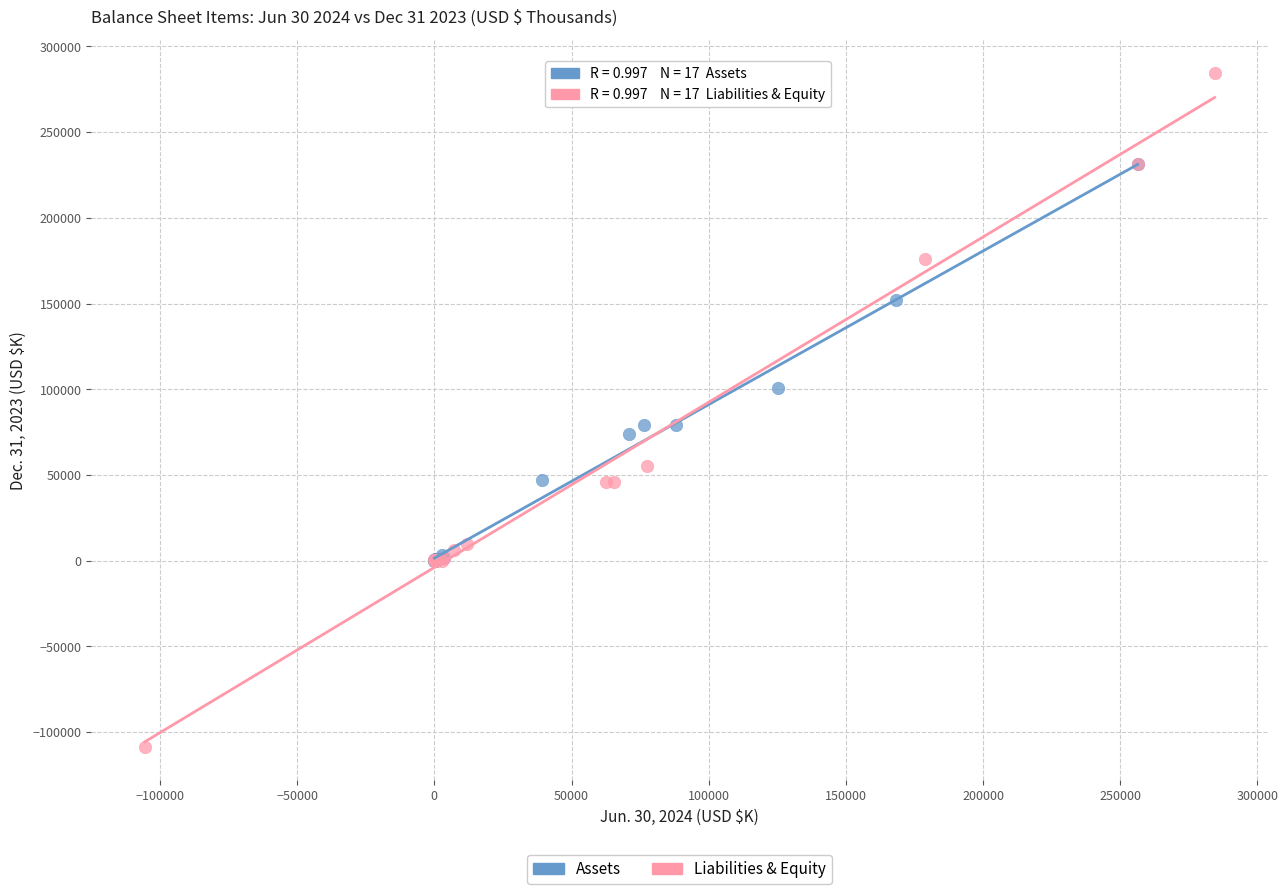

Which series reaches the minimum Y coordinate?

Liabilities & Equity